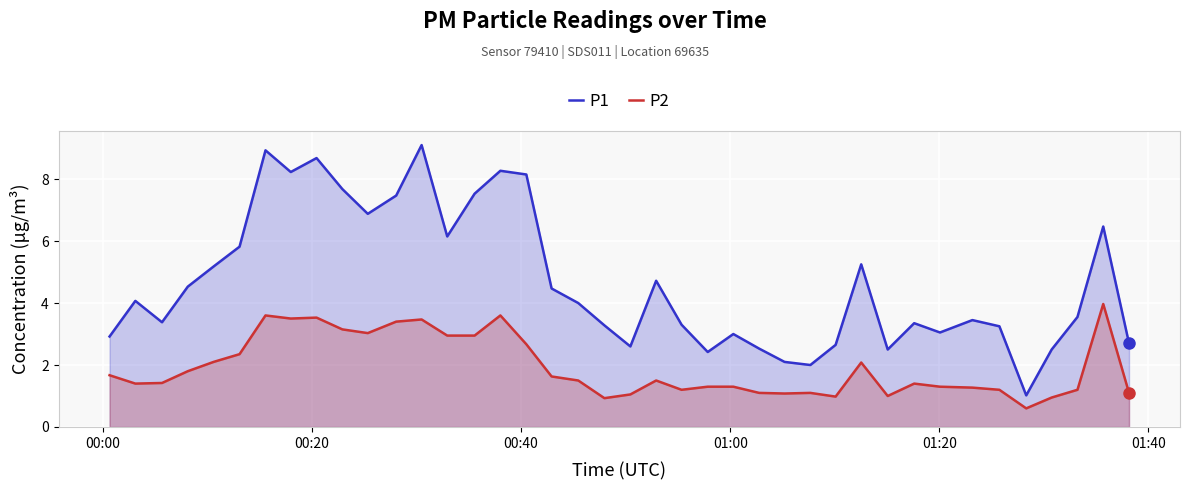

Which series has the largest total across all categories?

P1